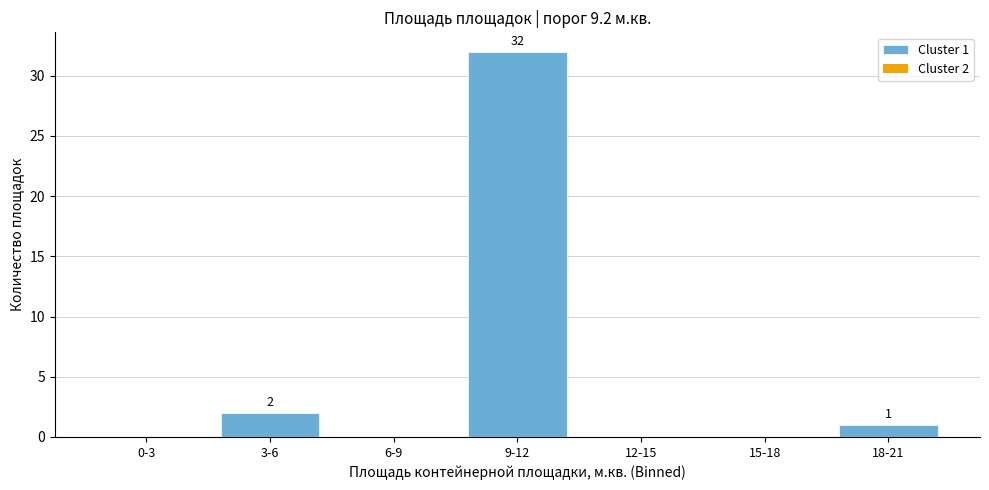

Reading right to left, list all the values displayed in this chart.

18-21=1	15-18=0	12-15=0	9-12=32	6-9=0	3-6=2	0-3=0